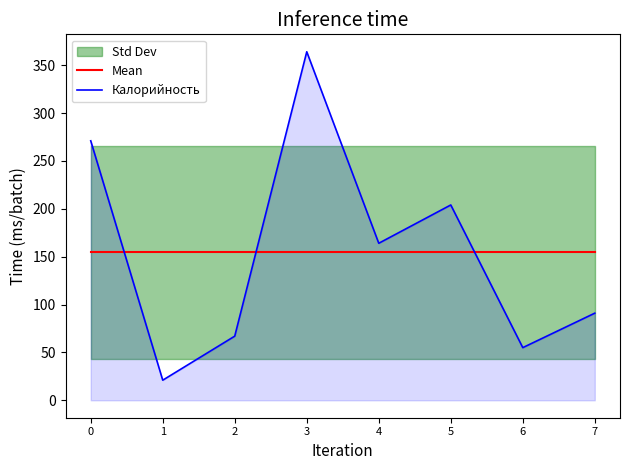

What is the sum of all Калорийность values?

1237.0